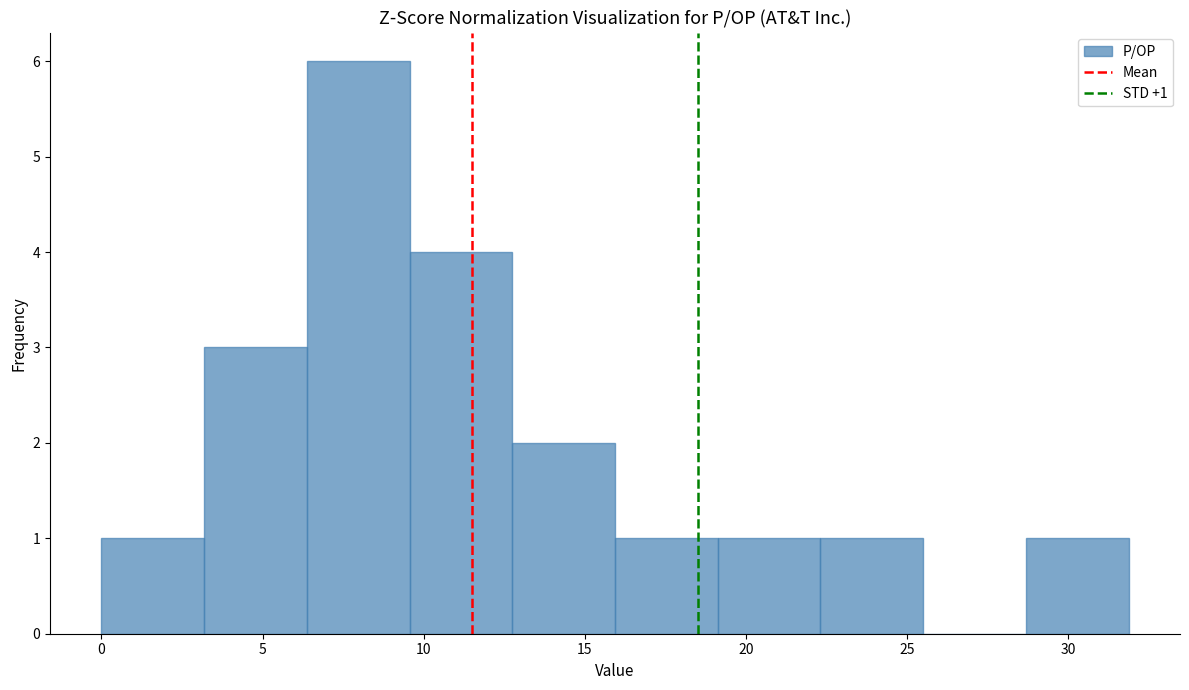

Over which range of the x-axis is the bar tallest?

6.5 to 9.5